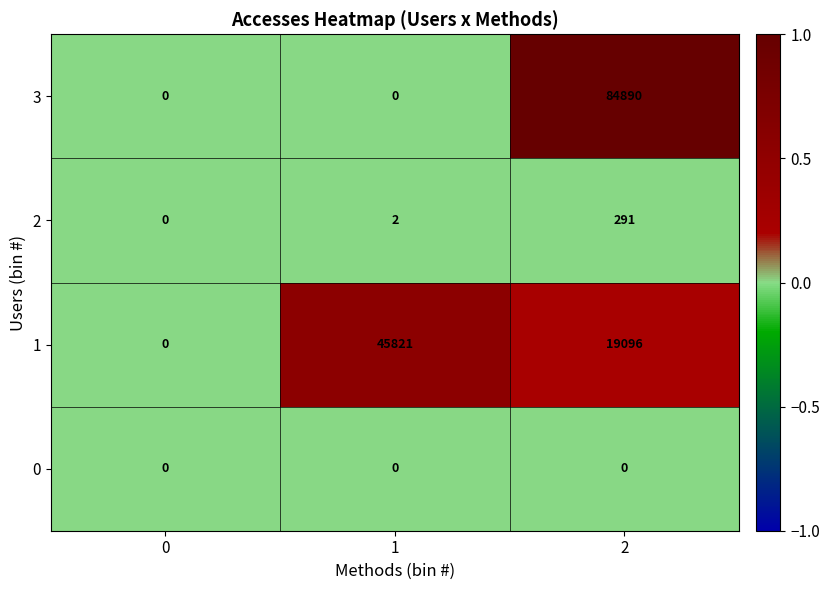

Is it true that 2 equals 0 at 0?

True